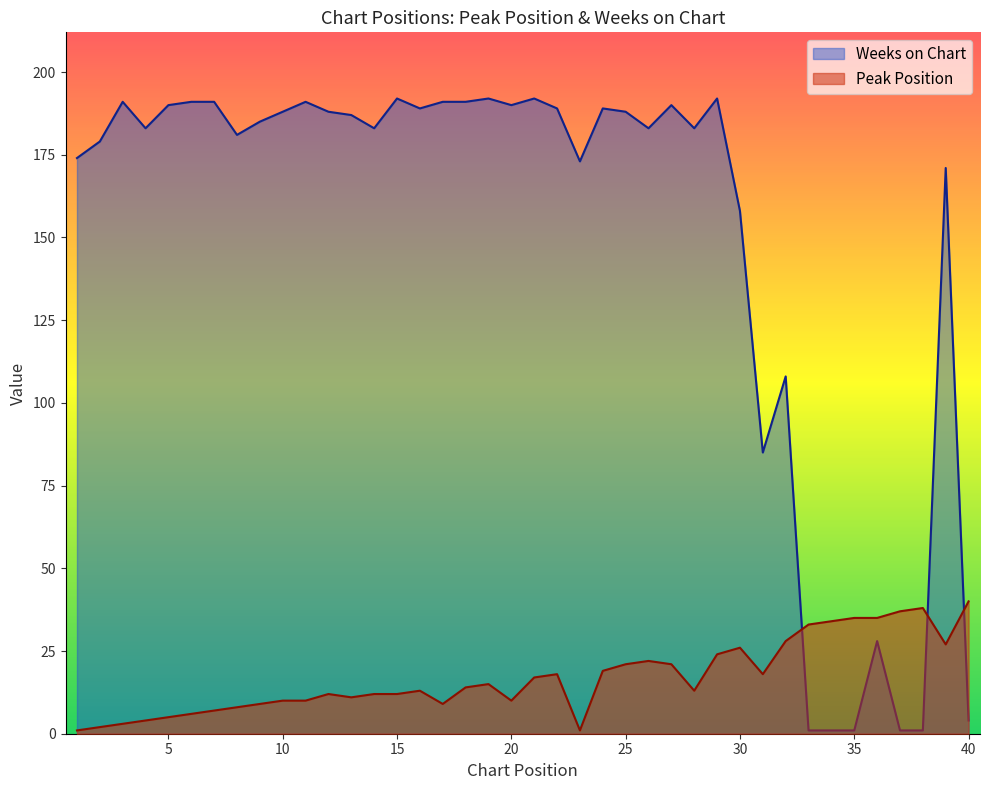

At how many categories does at least one series exceed 70?

33